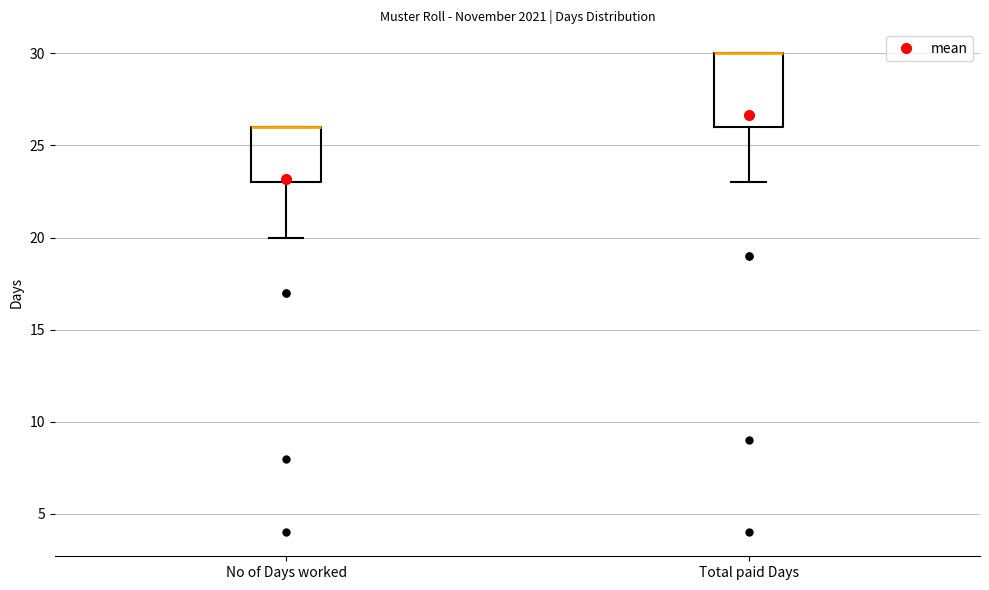

Reading left to right, read every box against the y-axis: the position of its median line, the range the box covers, and the ends of its whiskers. The values are not printed on the chart, so give them approximately, as read against the axis.

No of Days worked: median 26 (drawn on the box's upper edge), box 23 to 26, whiskers 20 to 26
Total paid Days: median 30 (drawn on the box's upper edge), box 26 to 30, whiskers 23 to 30